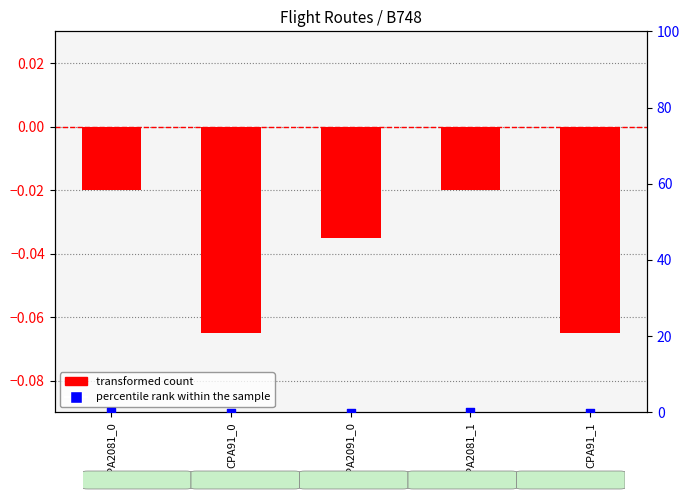

Which series reaches the minimum Y coordinate?

transformed count